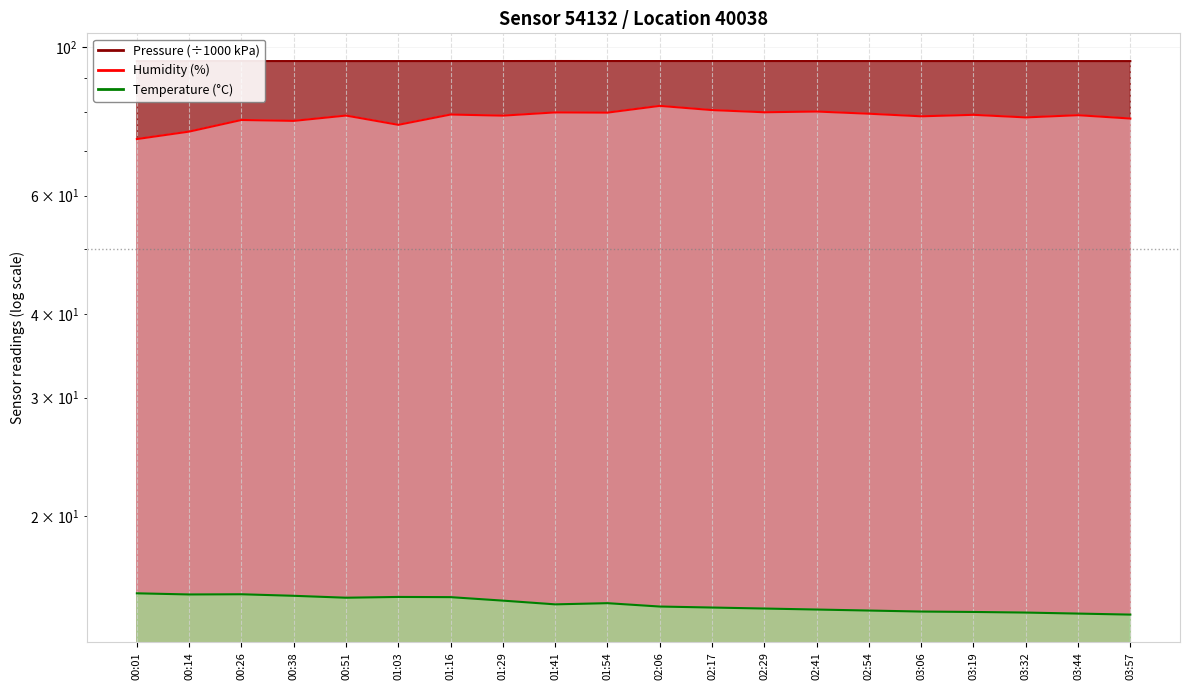

Which series has the largest range (max minus min)?

humidity